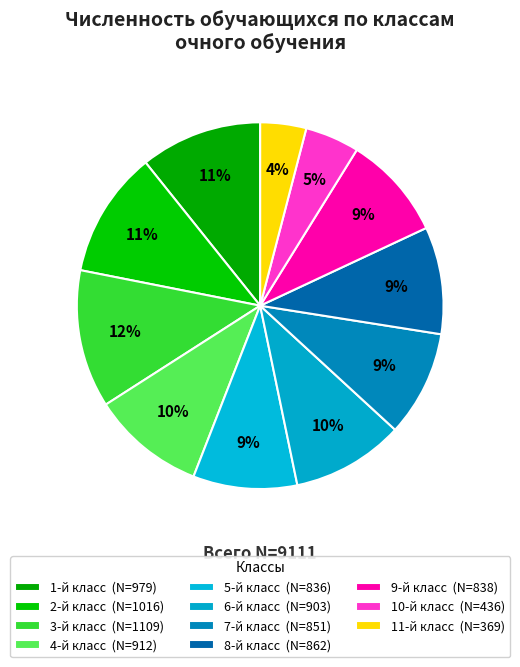

How many slices are in this pie chart?

11